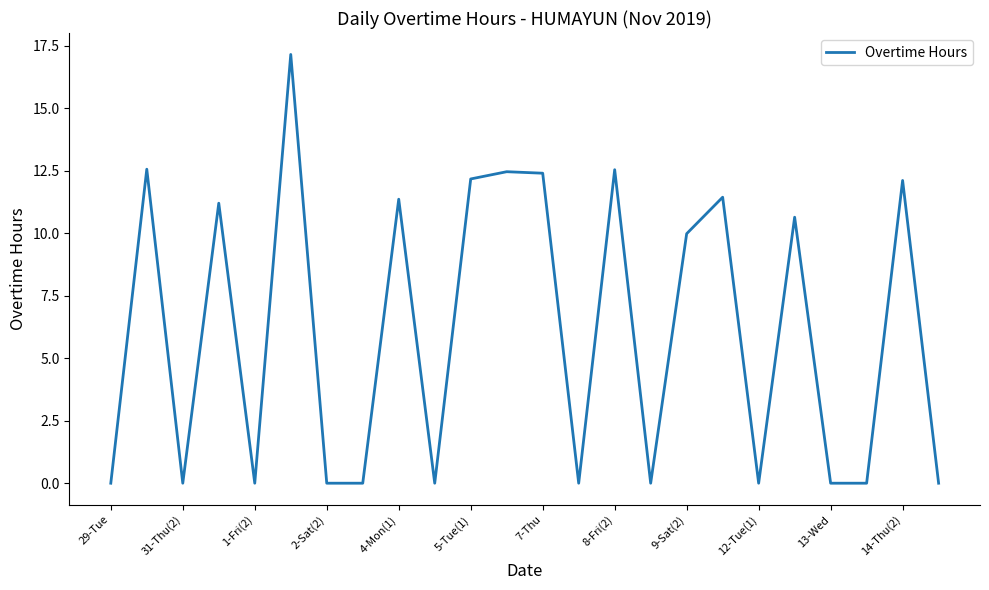

Does the chart display data point markers on the line(s)?

No